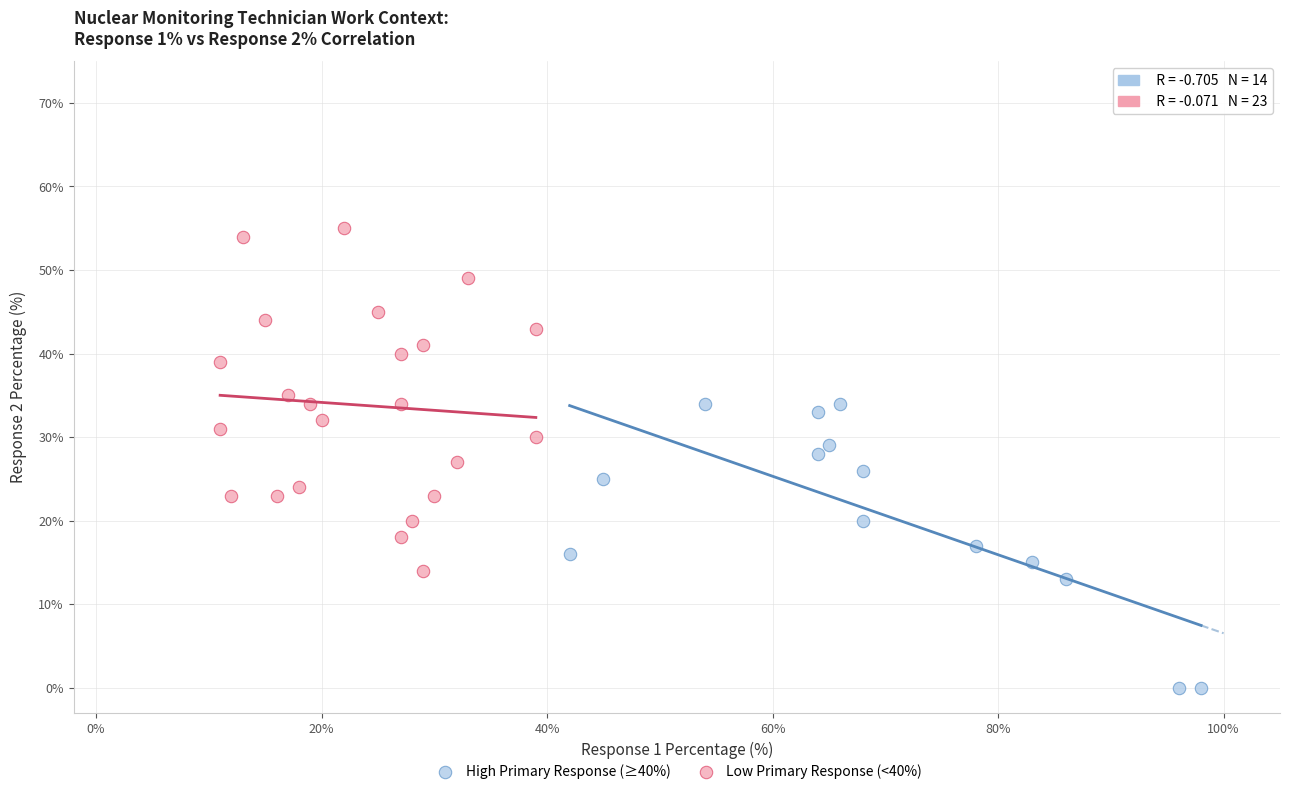

Which series contains the lowest Y value?

High Primary Response (≥40%)